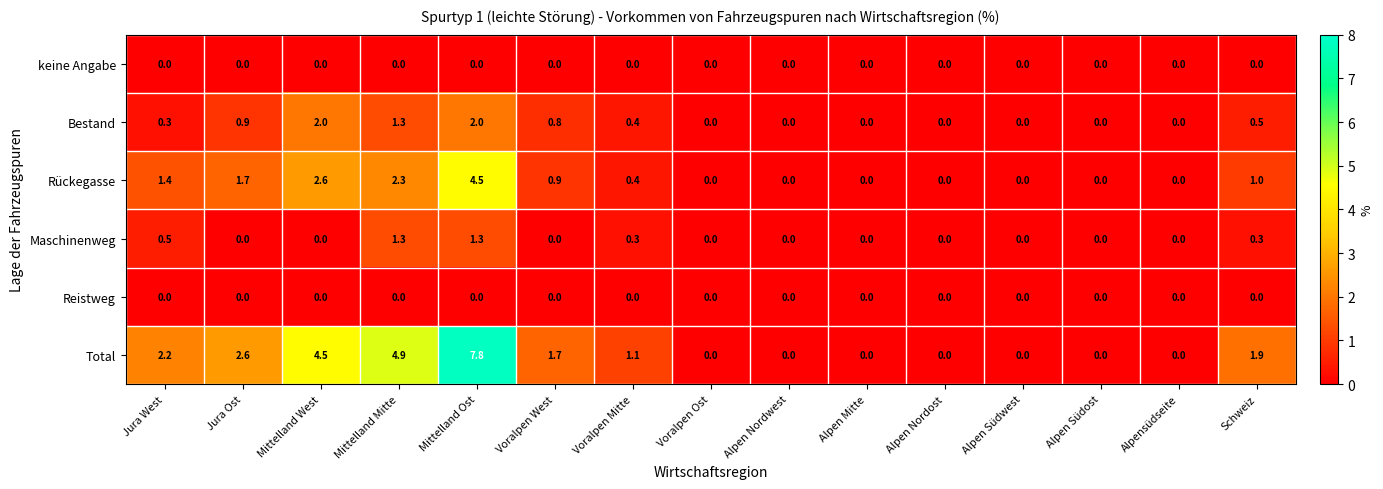

What is the sum of all Bestand values?

8.2